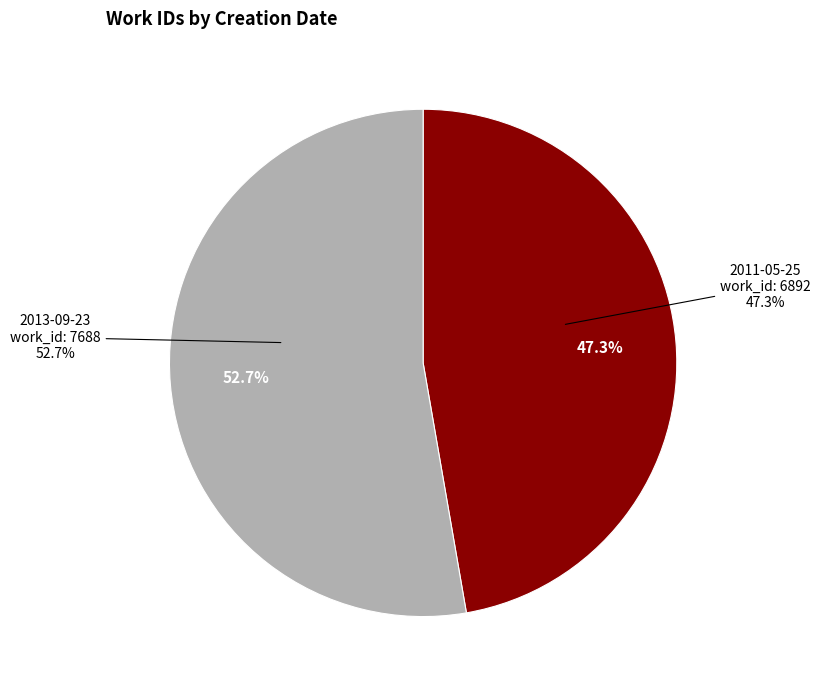

True or false: 2013-09-23 (work_id: 7688) accounts for 53% of the total.

True